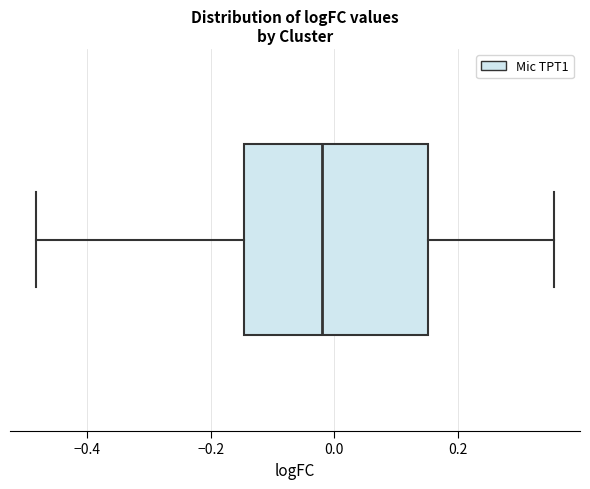

Where does the right whisker of the box end on the x-axis? The values are not printed on the chart, so give them approximately, as read against the axis.

0.36